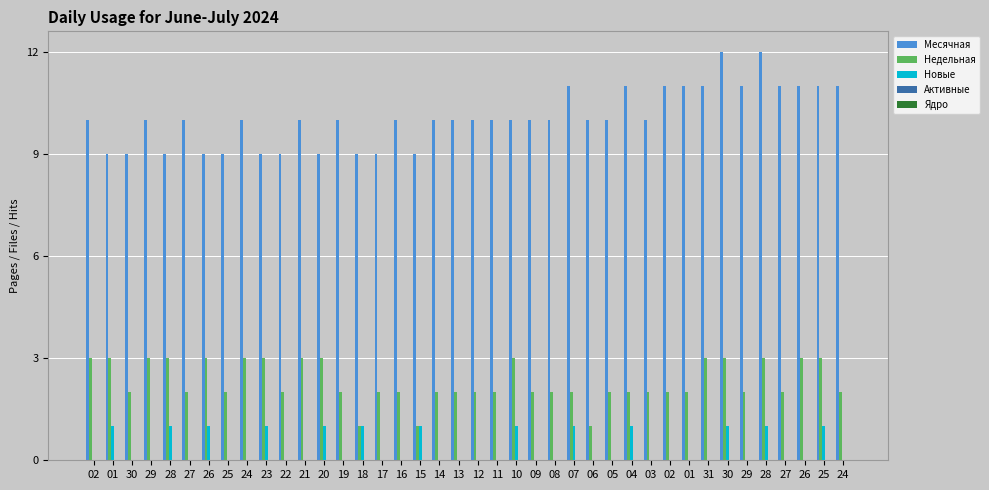

Reading left to right, transcribe all the data shown in this chart.

Месячная: 02=10	01=9	30=9	29=10	28=9	27=10	26=9	25=9	24=10	23=9	22=9	21=10	20=9	19=10	18=9	17=9	16=10	15=9	14=10	13=10	12=10	11=10	10=10	09=10	08=10	07=11	06=10	05=10	04=11	03=10	02=11	01=11	31=11	30=12	29=11	28=12	27=11	26=11	25=11	24=11
Недельная: 02=3	01=3	30=2	29=3	28=3	27=2	26=3	25=2	24=3	23=3	22=2	21=3	20=3	19=2	18=1	17=2	16=2	15=1	14=2	13=2	12=2	11=2	10=3	09=2	08=2	07=2	06=1	05=2	04=2	03=2	02=2	01=2	31=3	30=3	29=2	28=3	27=2	26=3	25=3	24=2
Новые: 02=0	01=1	30=0	29=0	28=1	27=0	26=1	25=0	24=0	23=1	22=0	21=0	20=1	19=0	18=1	17=0	16=0	15=1	14=0	13=0	12=0	11=0	10=1	09=0	08=0	07=1	06=0	05=0	04=1	03=0	02=0	01=0	31=0	30=1	29=0	28=1	27=0	26=0	25=1	24=0
Активные: 02=0	01=0	30=0	29=0	28=0	27=0	26=0	25=0	24=0	23=0	22=0	21=0	20=0	19=0	18=0	17=0	16=0	15=0	14=0	13=0	12=0	11=0	10=0	09=0	08=0	07=0	06=0	05=0	04=0	03=0	02=0	01=0	31=0	30=0	29=0	28=0	27=0	26=0	25=0	24=0
Ядро: 02=0	01=0	30=0	29=0	28=0	27=0	26=0	25=0	24=0	23=0	22=0	21=0	20=0	19=0	18=0	17=0	16=0	15=0	14=0	13=0	12=0	11=0	10=0	09=0	08=0	07=0	06=0	05=0	04=0	03=0	02=0	01=0	31=0	30=0	29=0	28=0	27=0	26=0	25=0	24=0